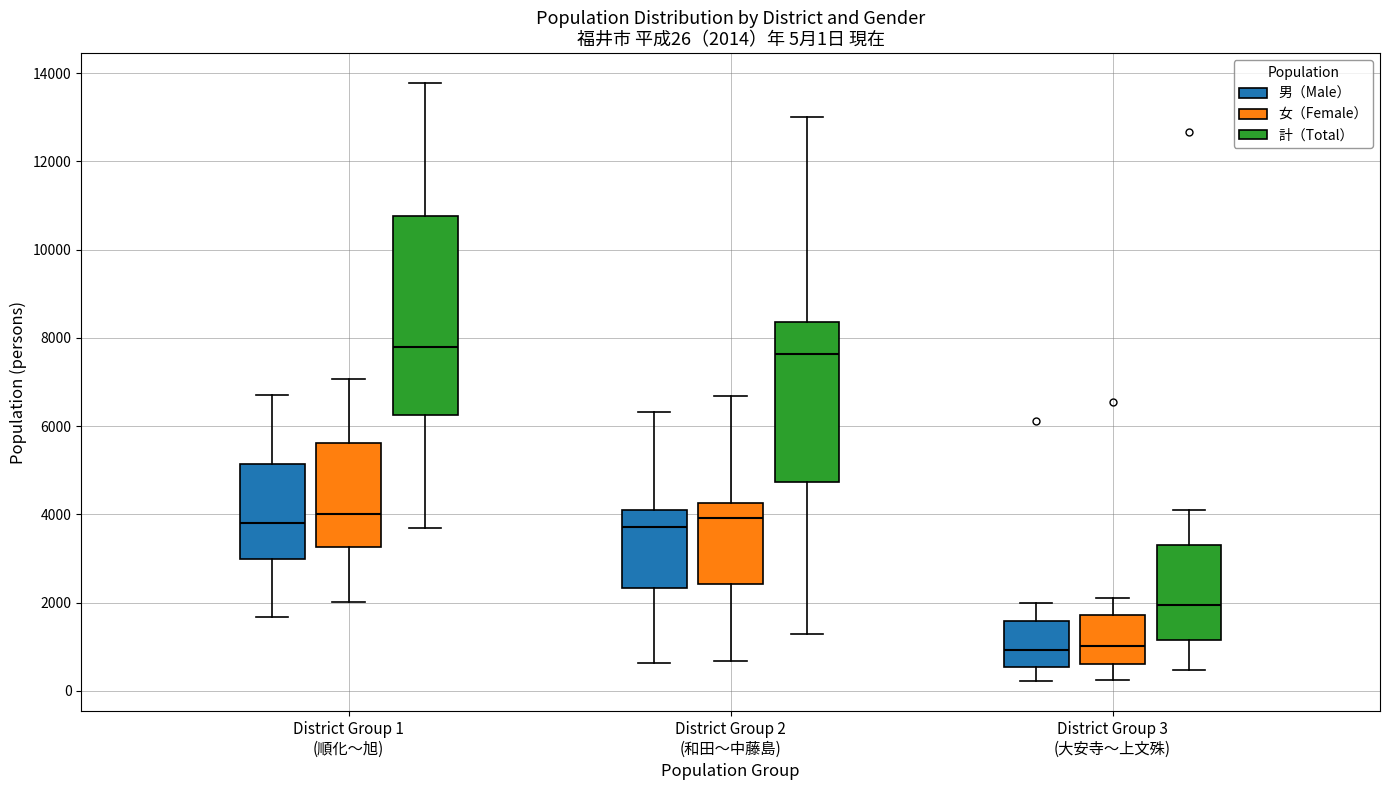

Comparing the boxes themselves (not the whiskers), which one is the tallest?

District Group 1 (順化～旭) (計（Total）)